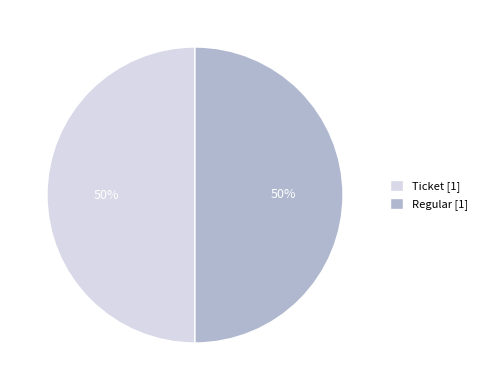

To the nearest percent, what is the average slice percentage?

50%